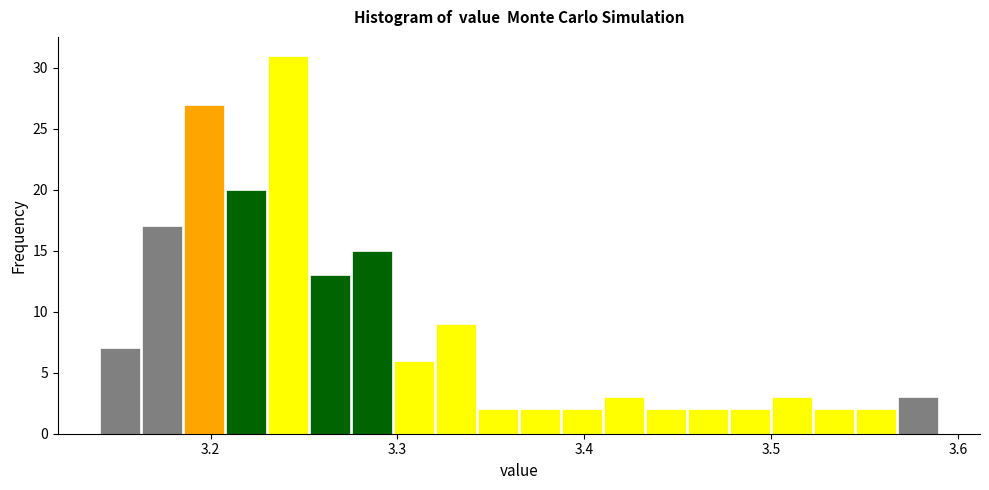

Around what value on the x-axis is the tallest bar? Give the approximate position of its centre, as read against the axis.

3.24